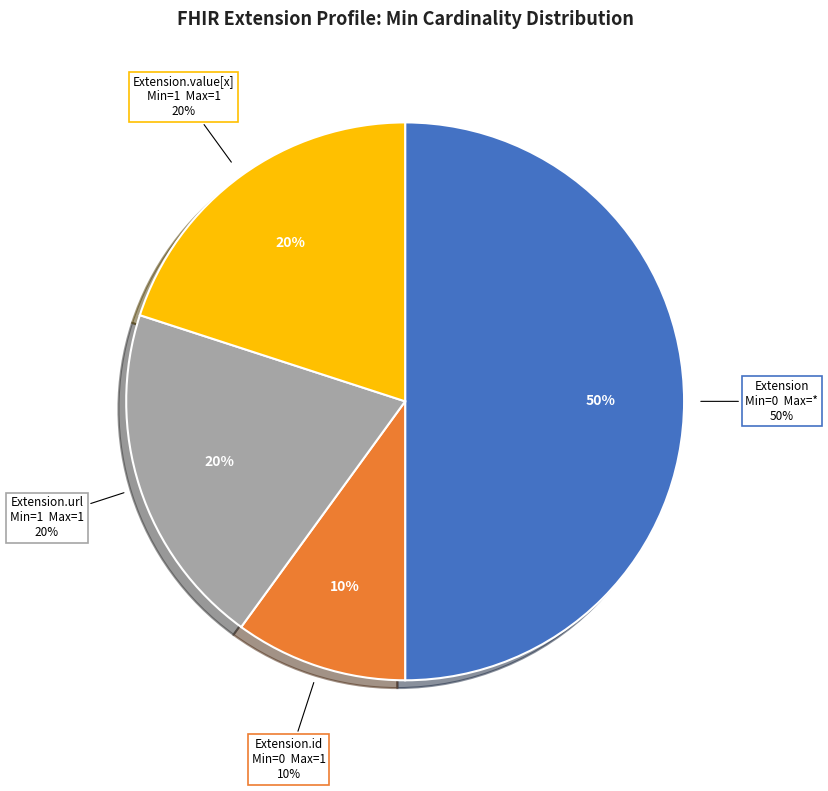

True or false: Extension accounts for 1% of the total.

False